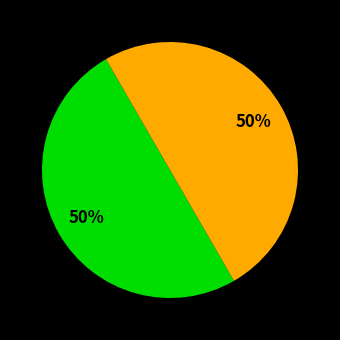

To the nearest percent, what is the average slice percentage?

50%